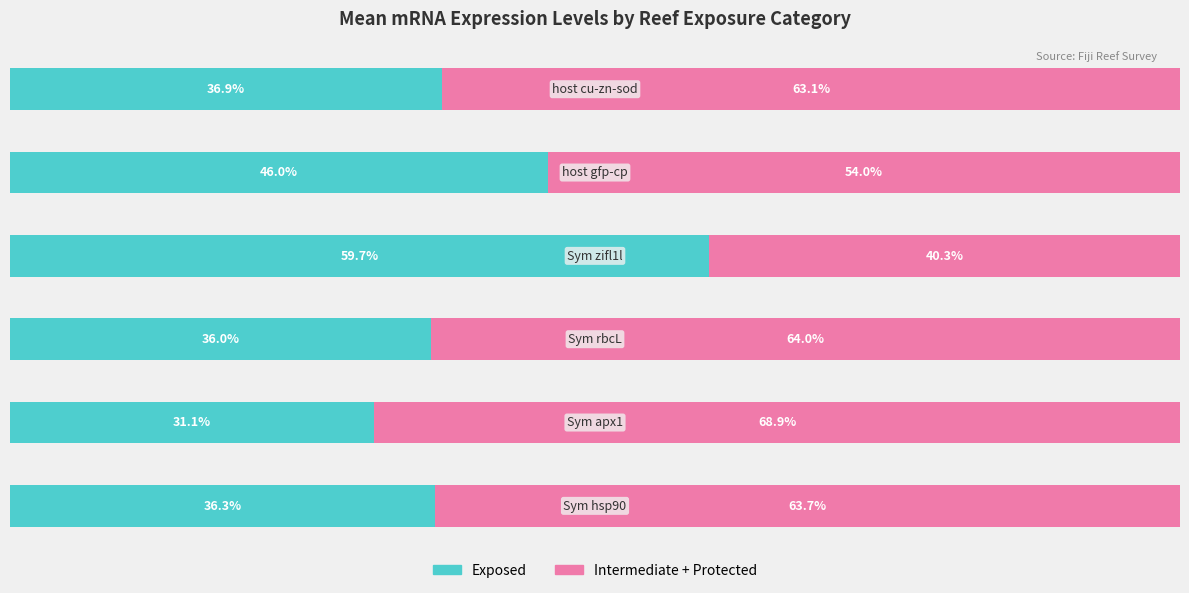

What are all the series names shown in the legend?

Exposed, Intermediate + Protected